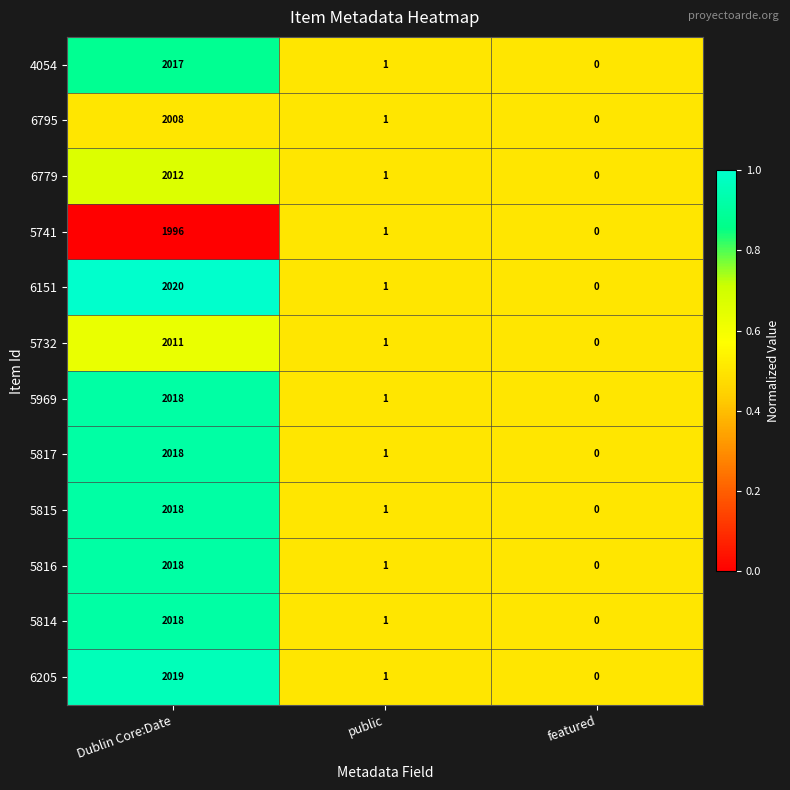

What is the sum of the 5969 values at Dublin Core:Date and featured?

2018